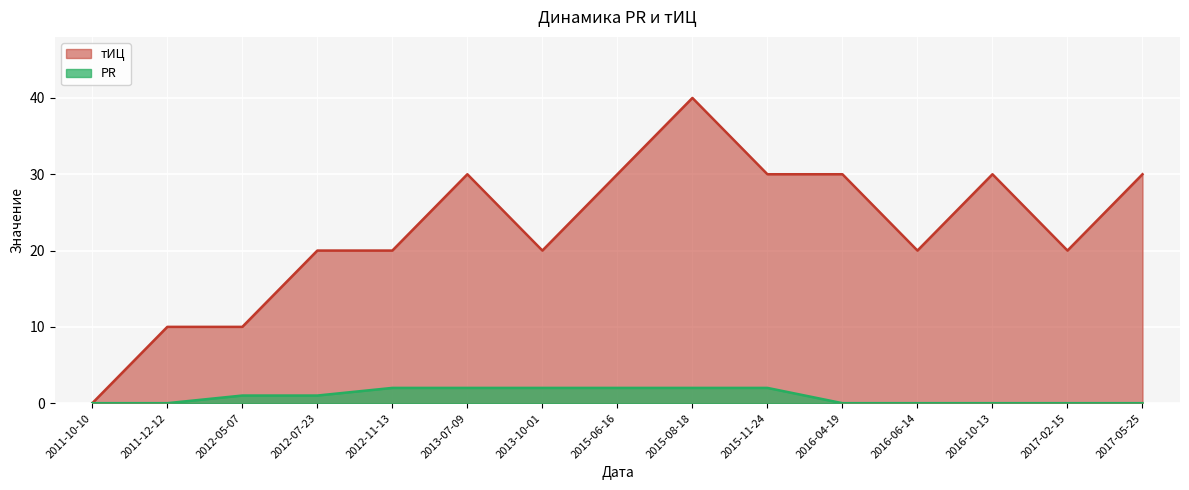

True or false: тИЦ has more than 2 interior local peaks.

True